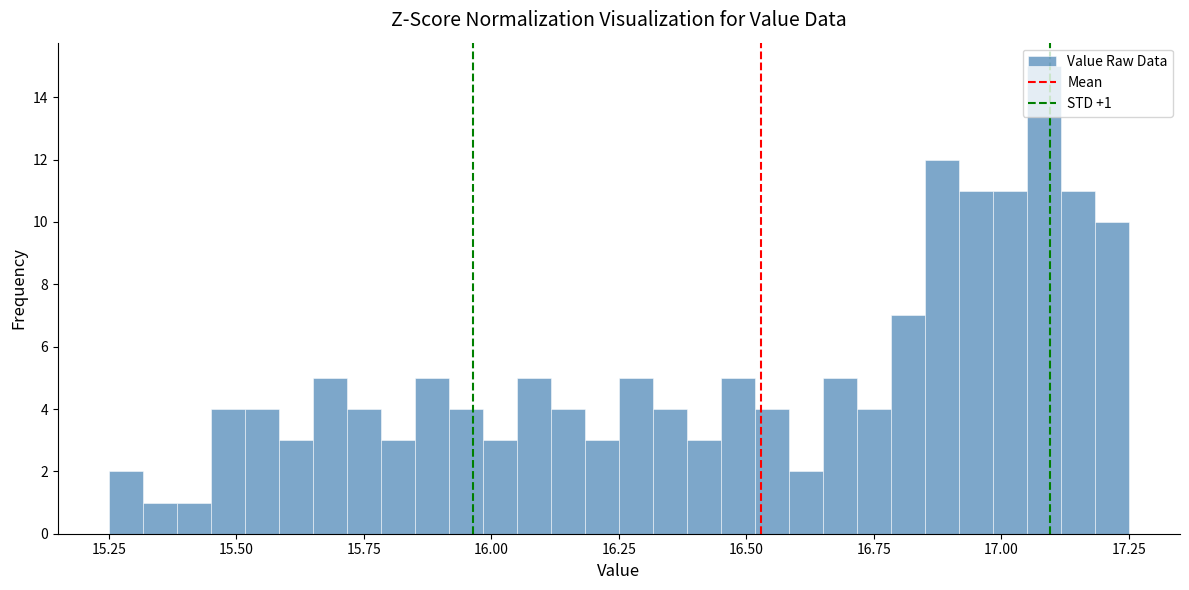

Read against the x-axis, roughly where is the centre of the tallest bar?

17.10